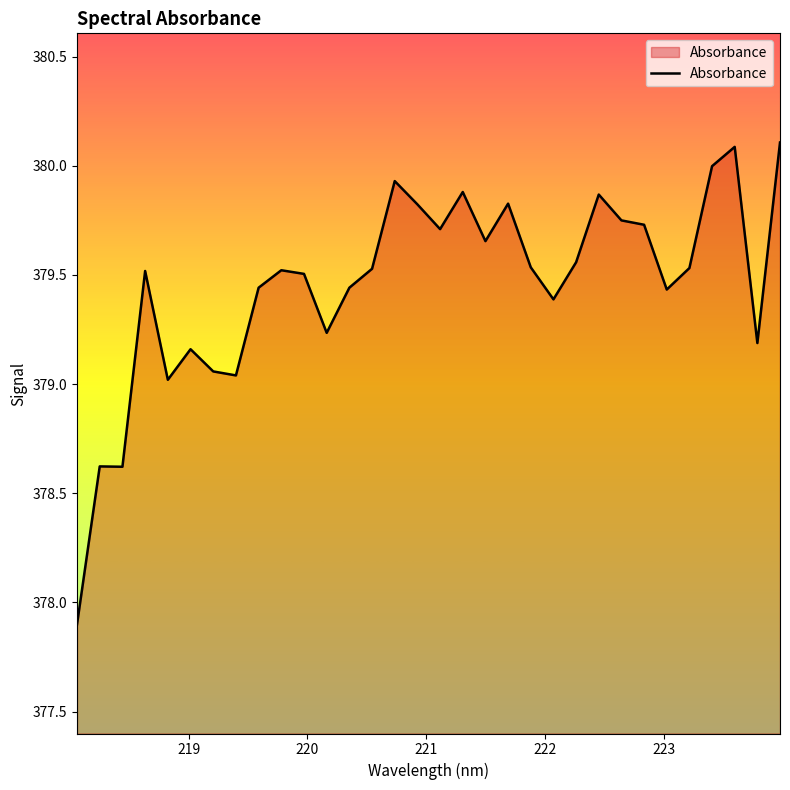

What is the greatest value displayed?

380.1